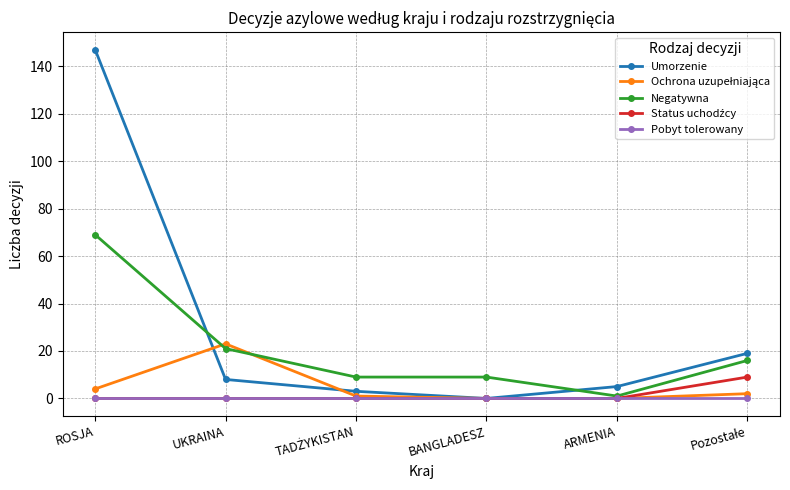

What is the value of the Negatywna point at the 6th from the left?

16